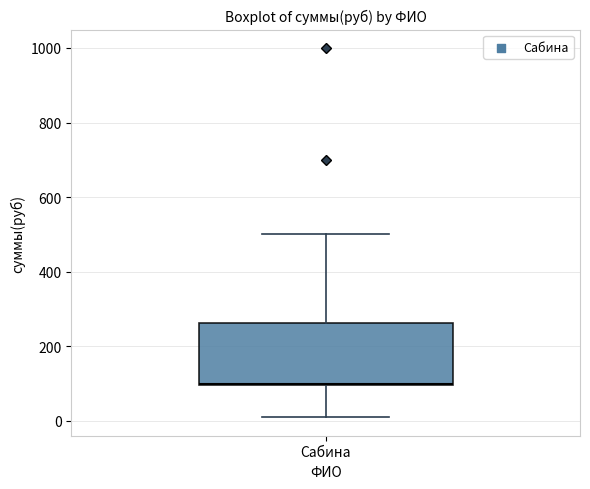

Where is the upper edge of the box for Сабина on the y-axis? The values are not printed on the chart, so give them approximately, as read against the axis.

260